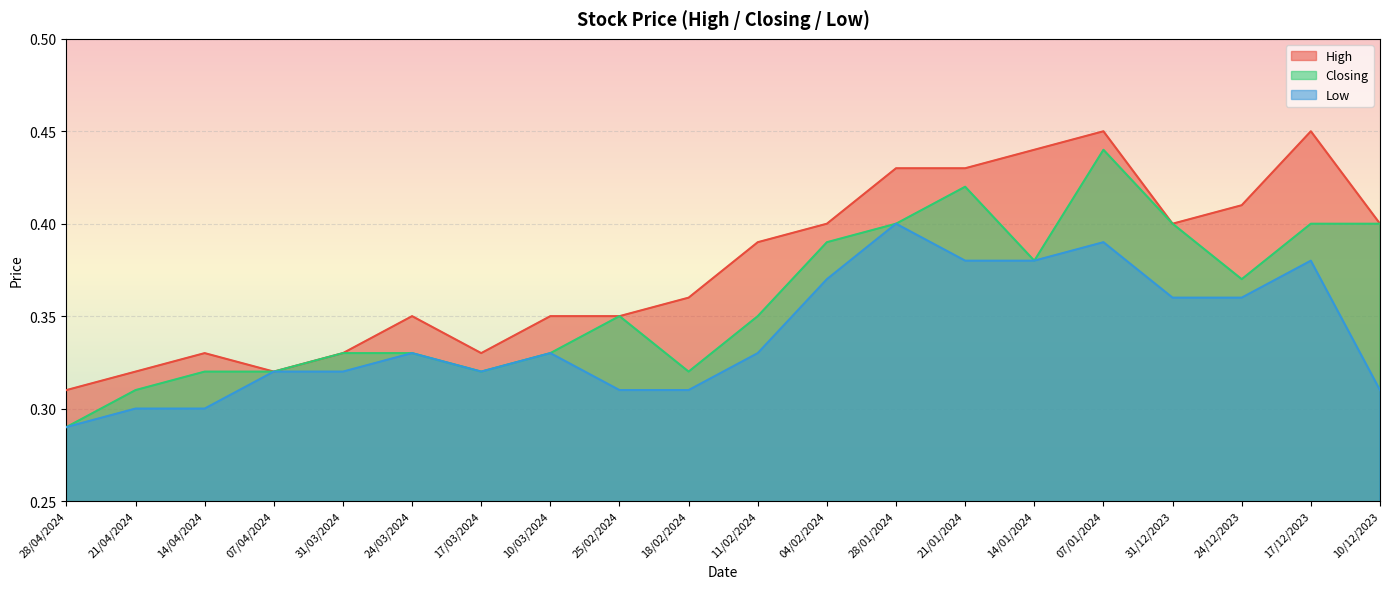

True or false: Closing and Low intersect in this chart.

False